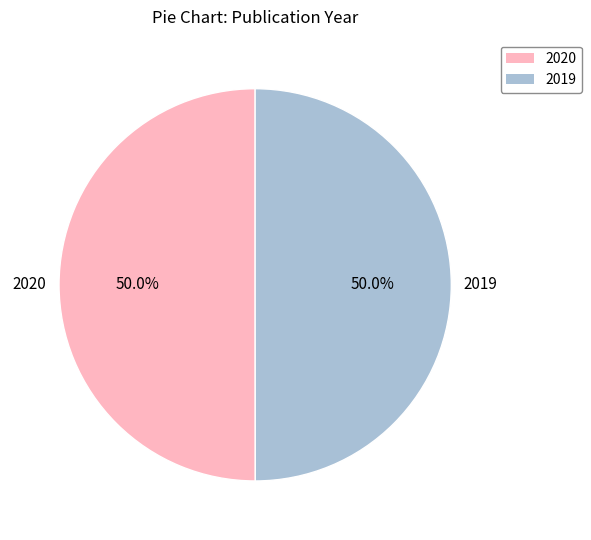

What percentage is the 2019 slice, to the nearest percent?

50%